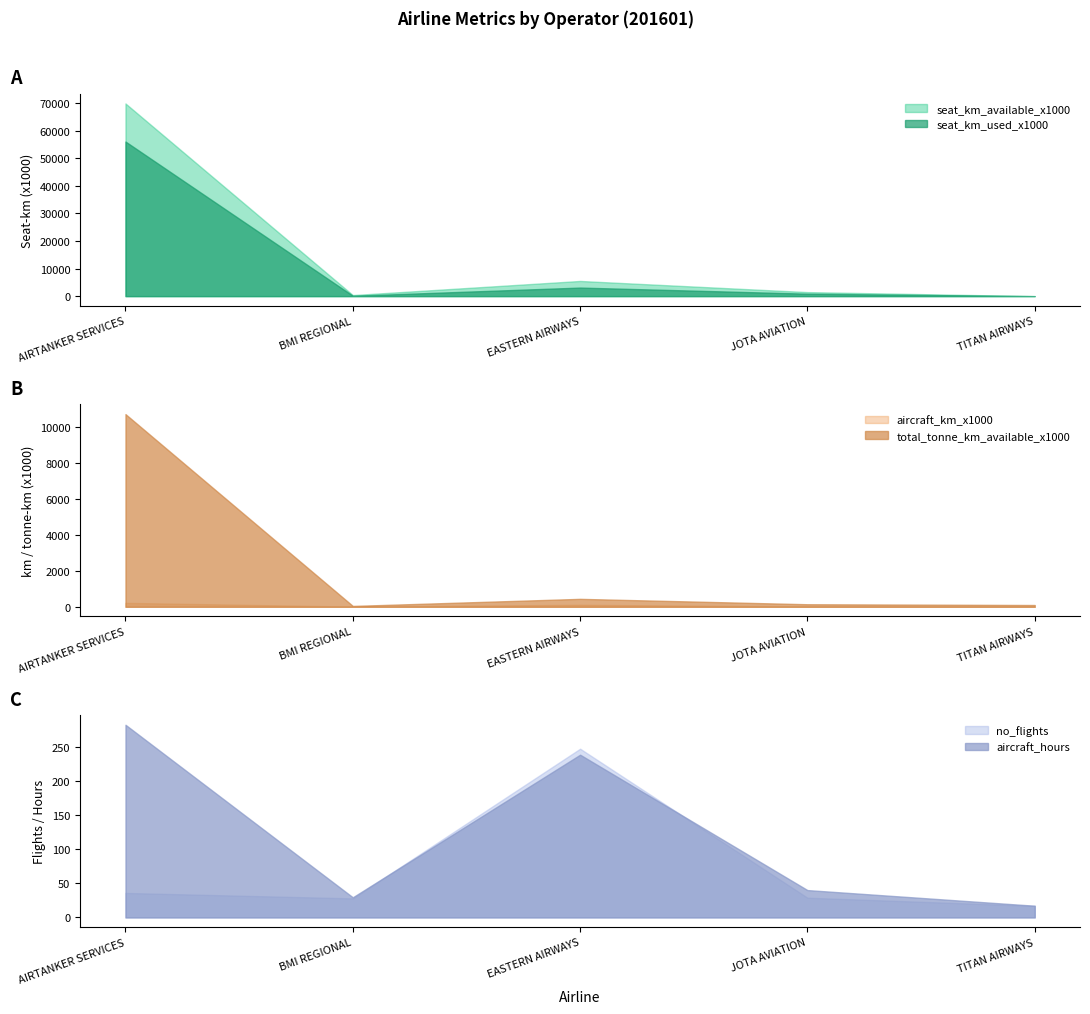

What is the lowest value of the total_tonne_km_available_x1000 series?

47